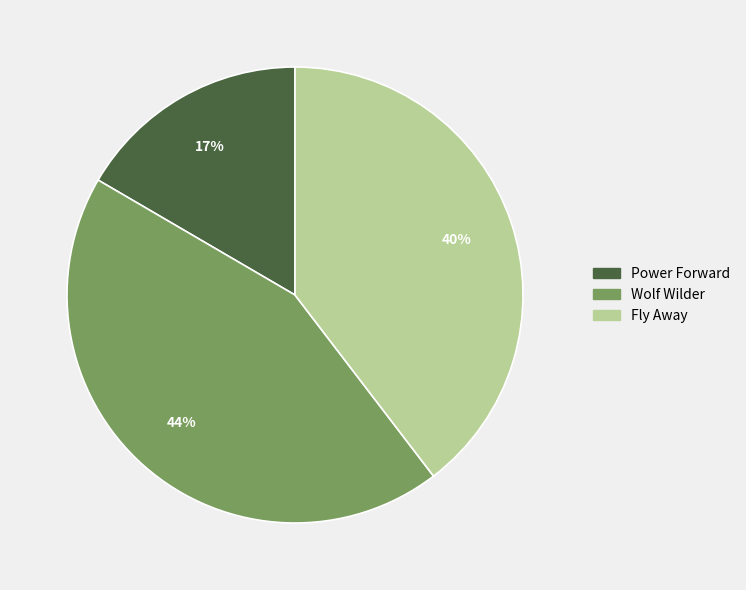

To the nearest percent, what is the combined percentage of Wolf Wilder and Power Forward?

60%